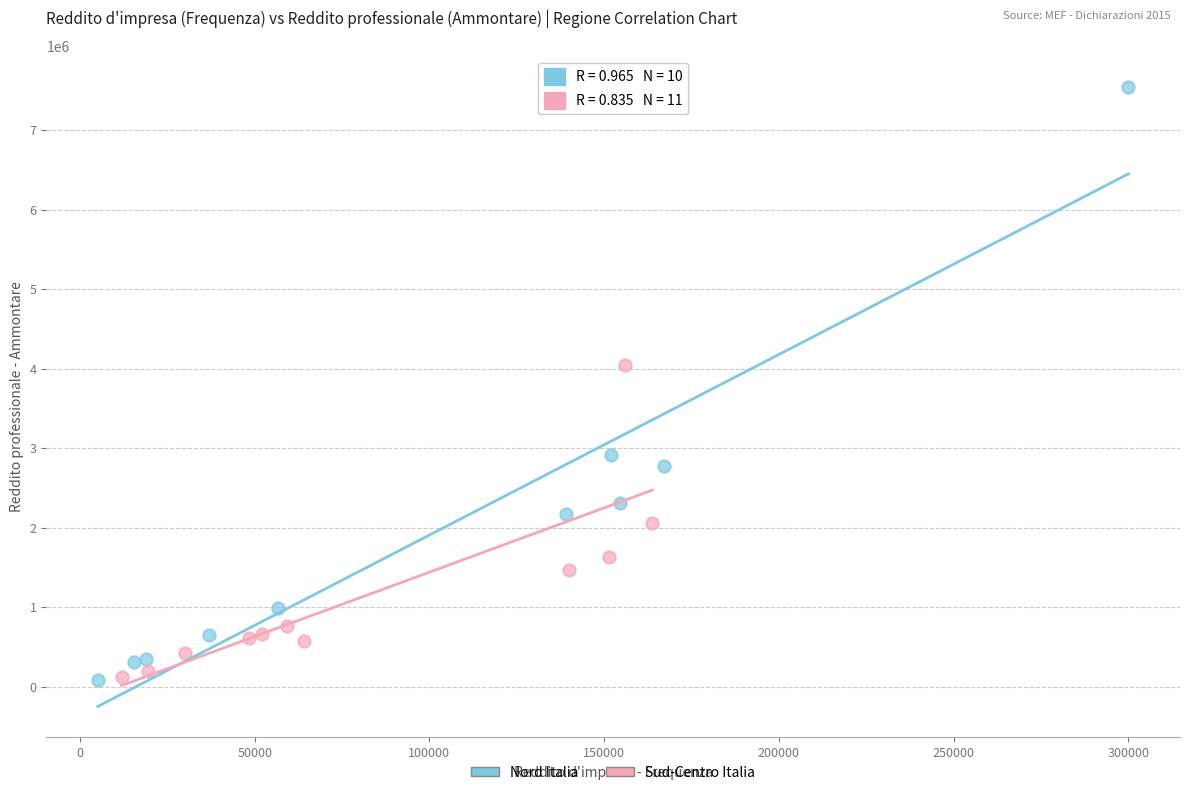

Which series contains the highest Y value?

Nord Italia